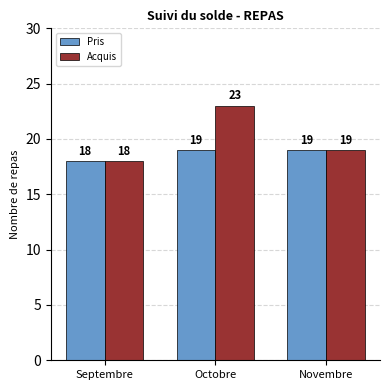

Rank the series by their maximum value, from lowest to highest.

Pris, Acquis